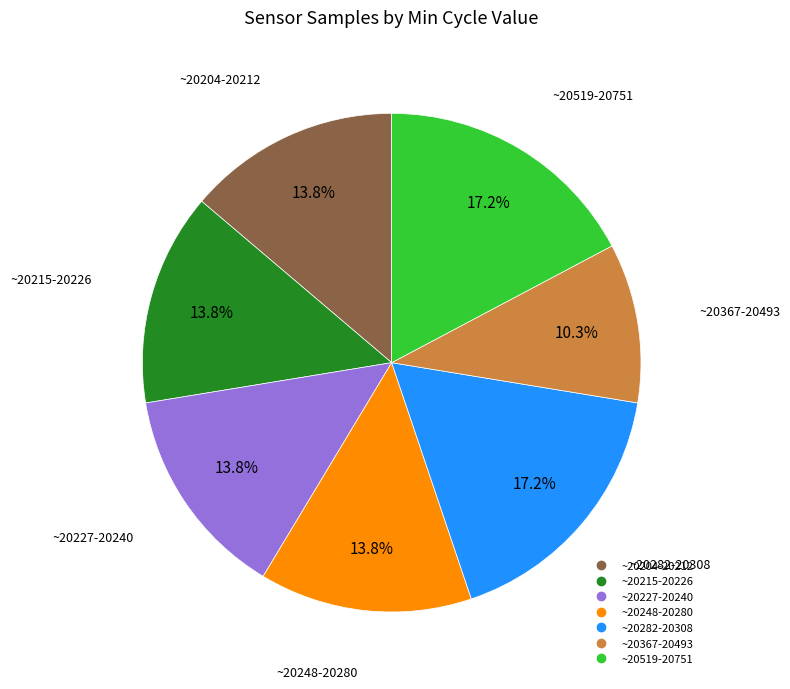

Is there any slice that represents more than half of the pie?

No